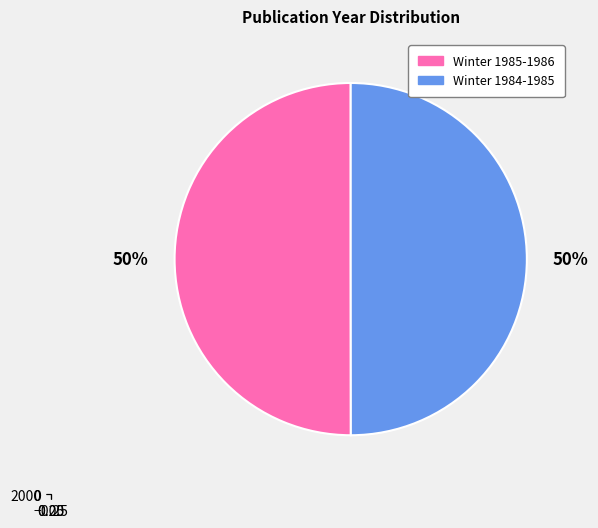

Between Winter 1985-1986 and Winter 1984-1985, which is larger?

Winter 1985-1986